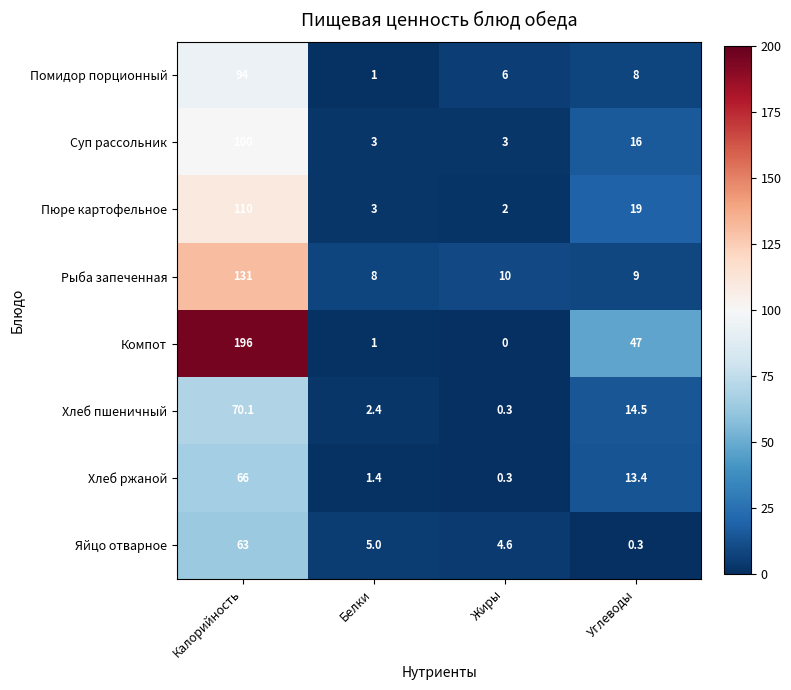

How many data points does each series have?

4